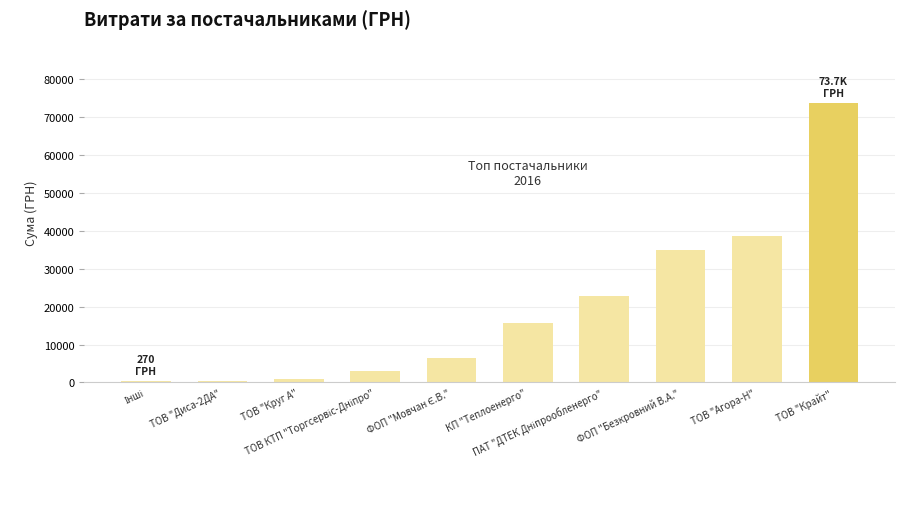

How many values are below 15570?

5